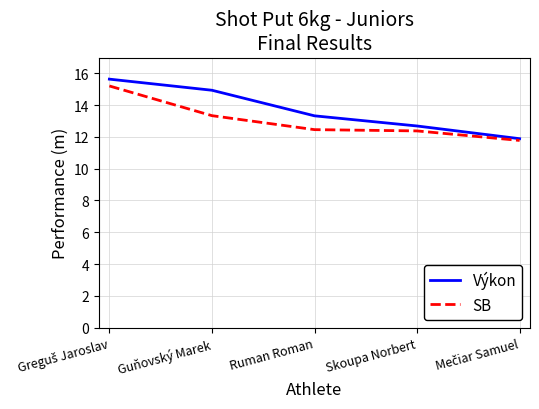

Which series has the widest spread of values?

Výkon